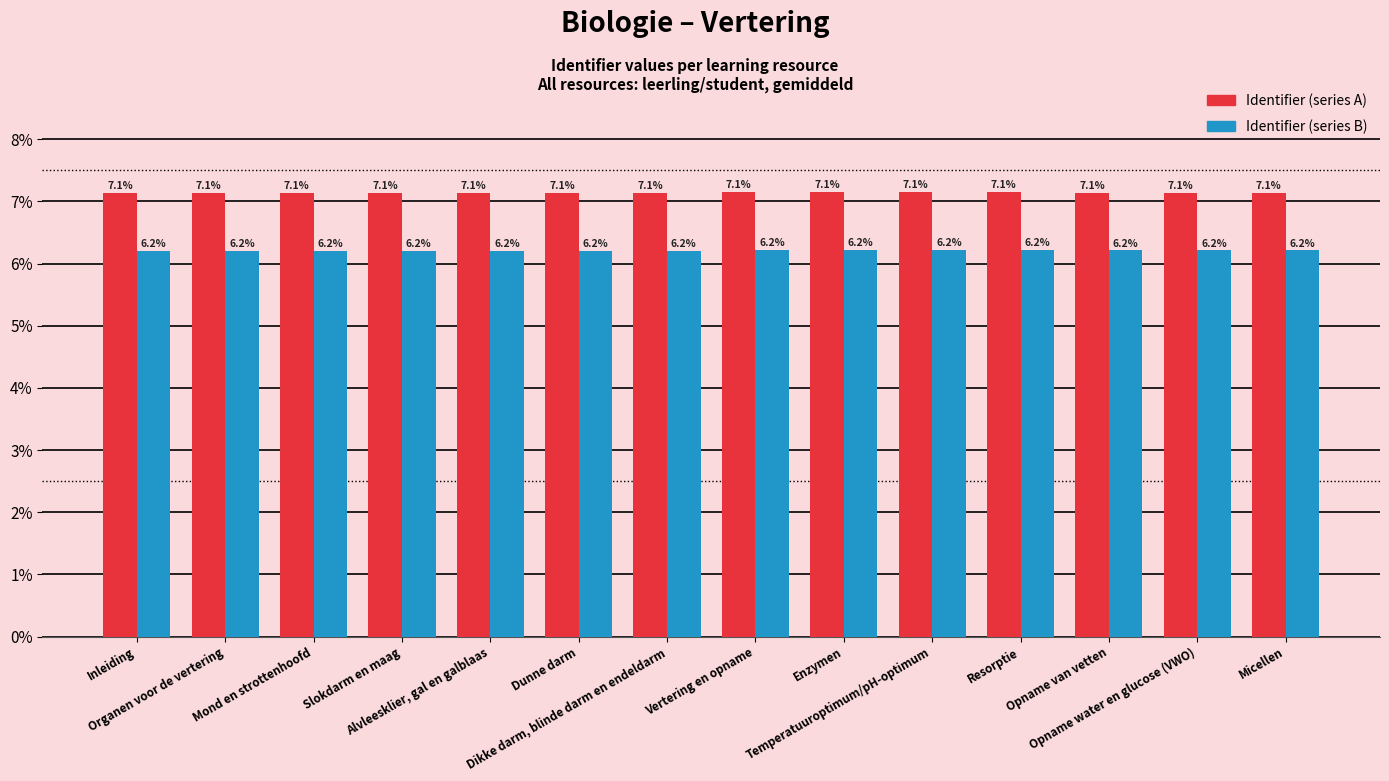

What position from the right is Slokdarm en maag?

11